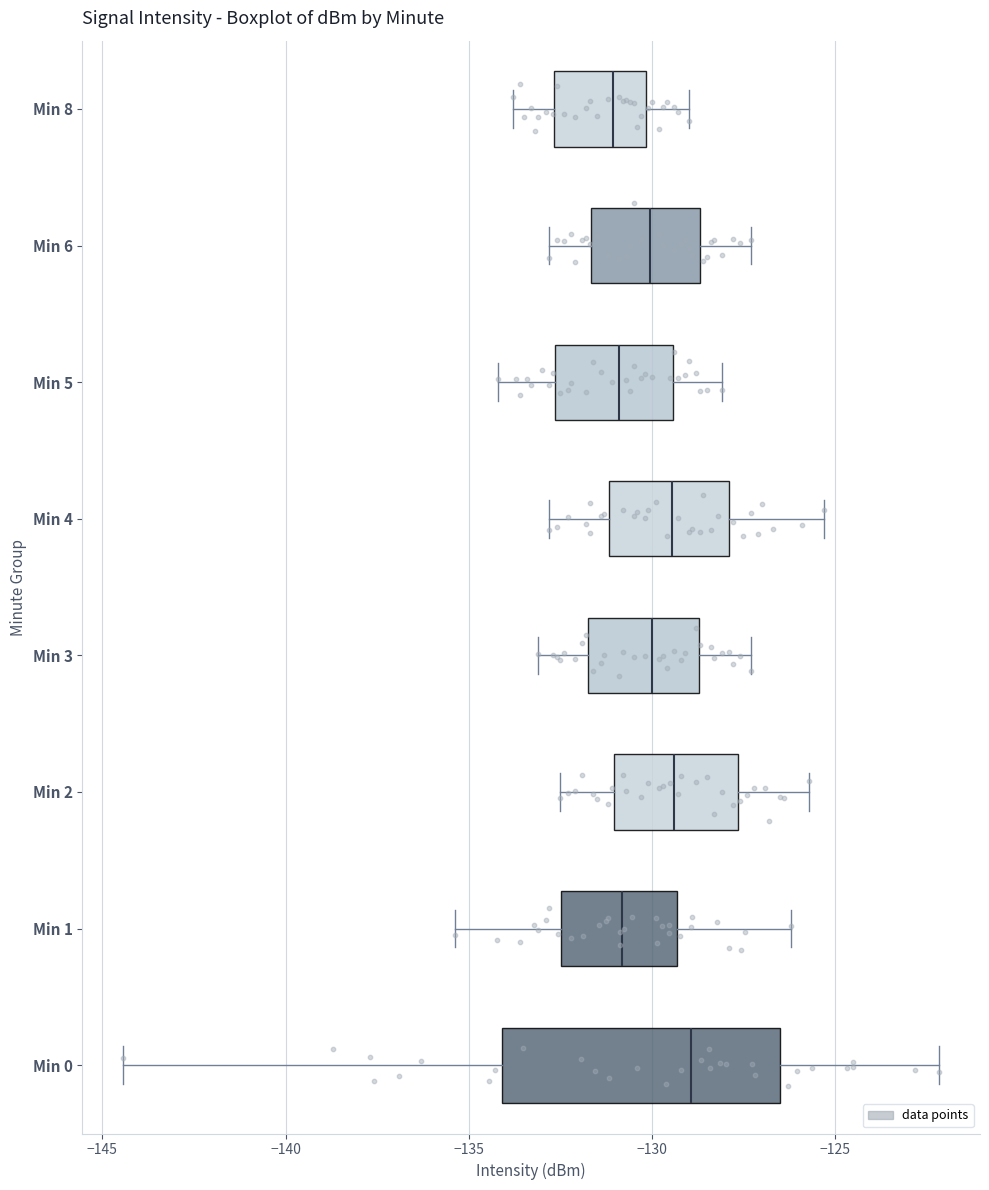

Where is the right edge of the box for Min 6 on the x-axis? The values are not printed on the chart, so give them approximately, as read against the axis.

-128.5